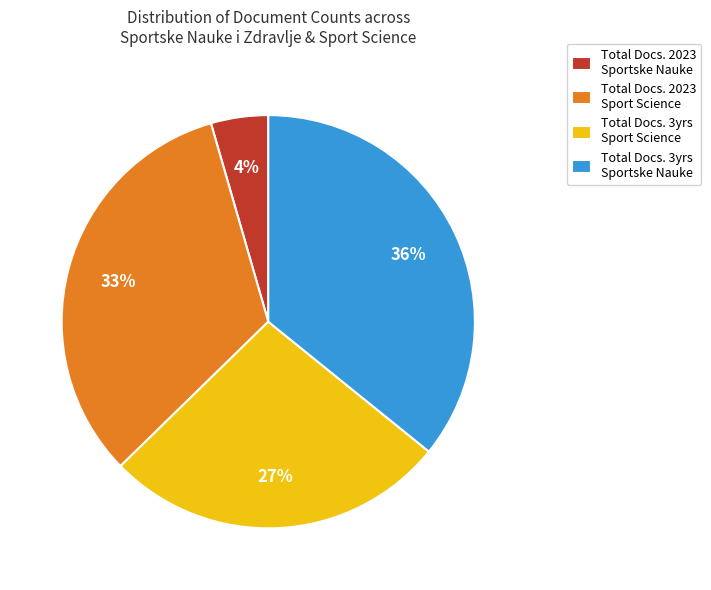

The Total Docs. 2023 Sport Science slice represents 47% of the pie. True or false?

False